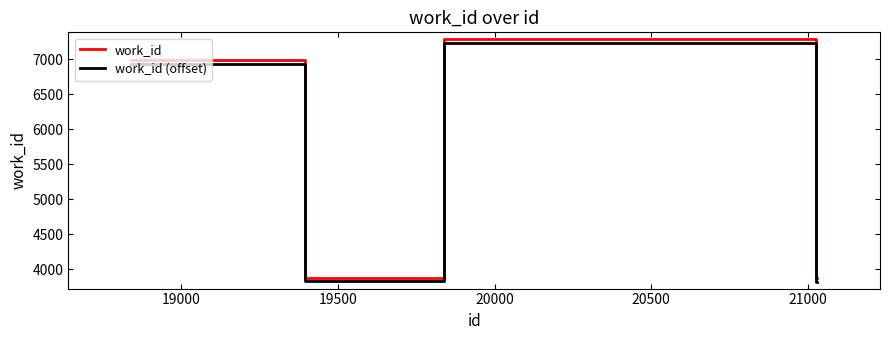

How many lines are shown in the chart?

2